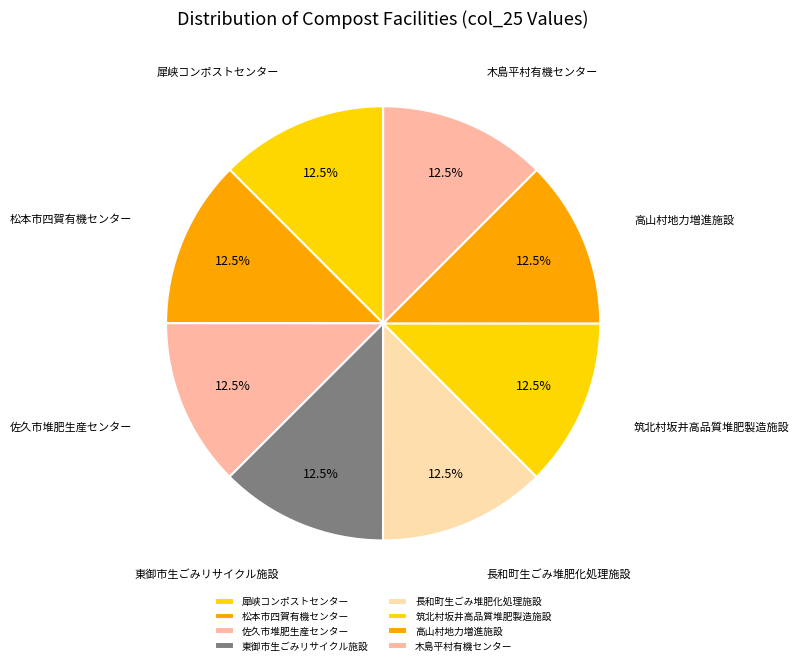

Combined, what portion of the pie is 犀峡コンポストセンター and 木島平村有機センター?

25.0%